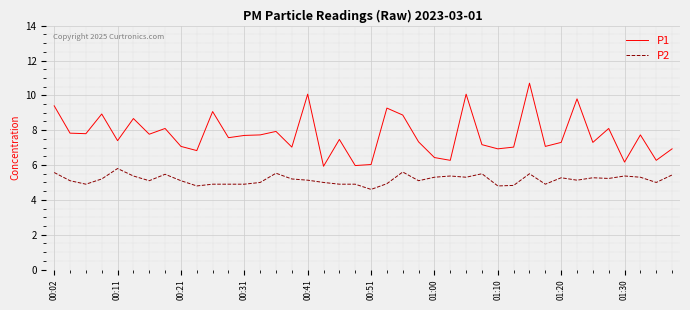

Rank the series by their average value, from lowest to highest.

P2, P1